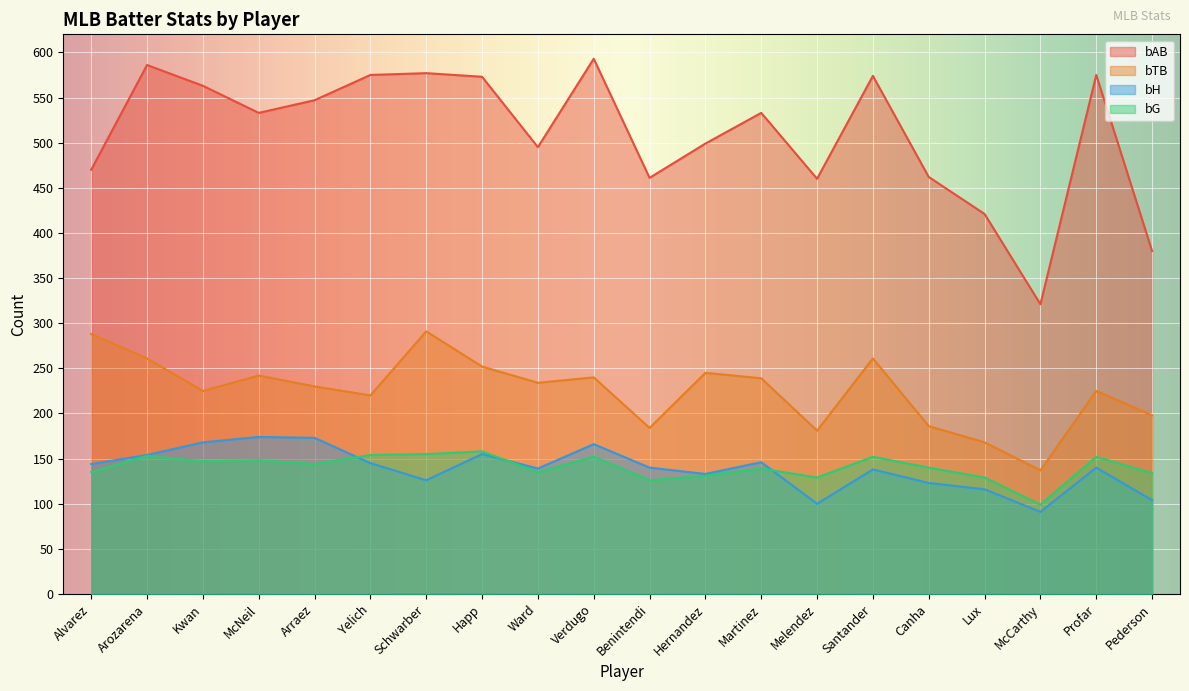

How many interior local peaks does the bH series have?

6